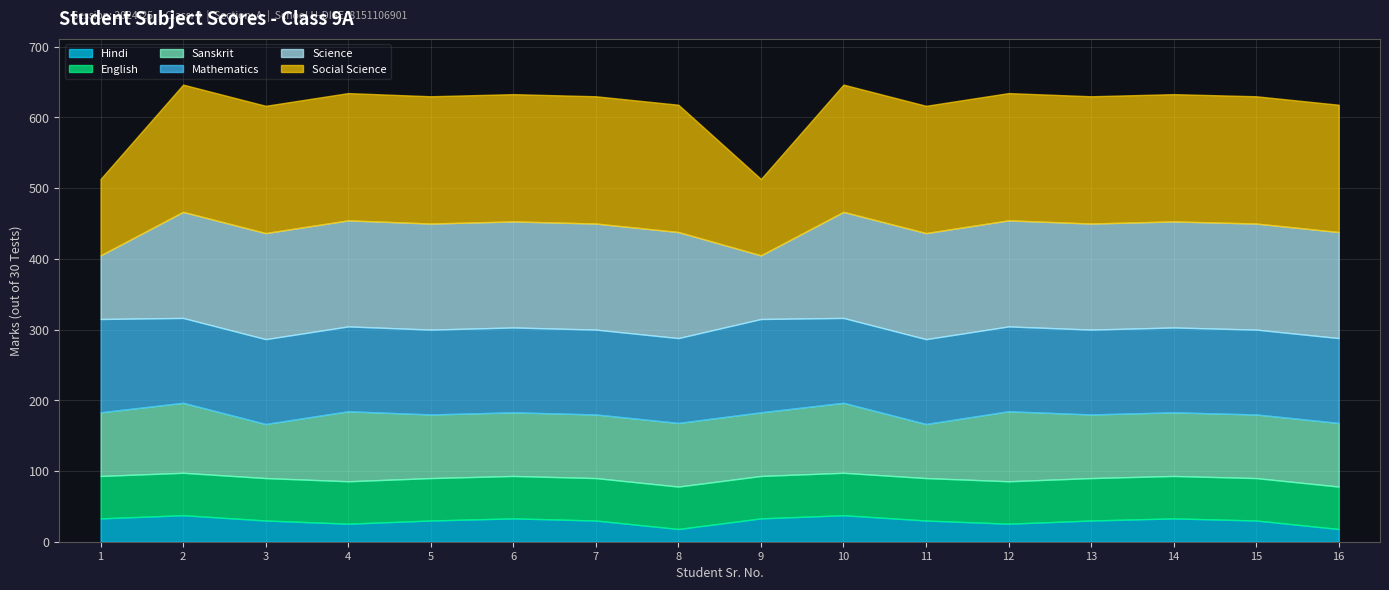

Which label corresponds to the smallest value in the chart?

8